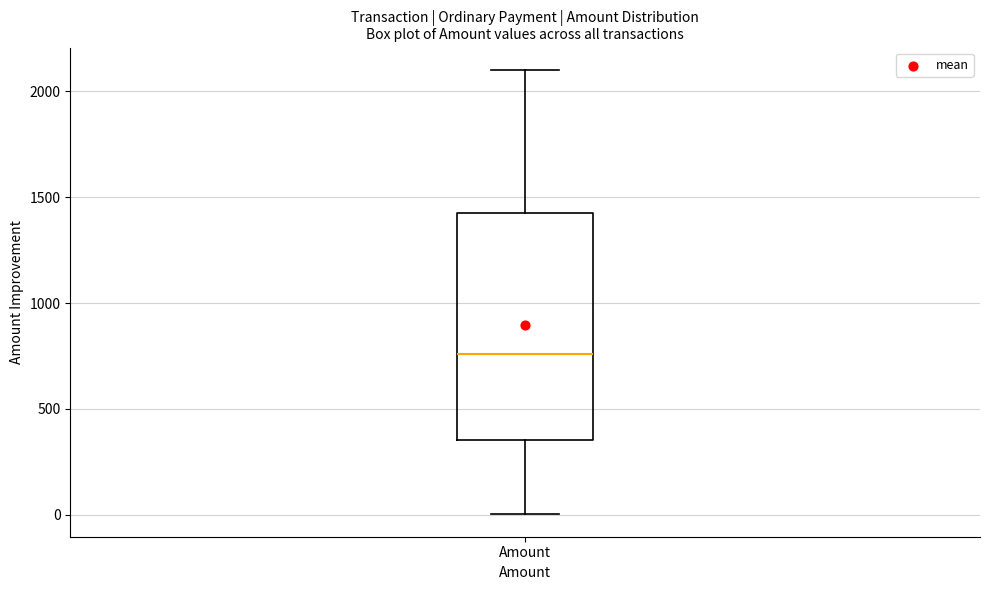

Where does the median line of the box for Amount sit on the y-axis? The values are not printed on the chart, so give them approximately, as read against the axis.

750